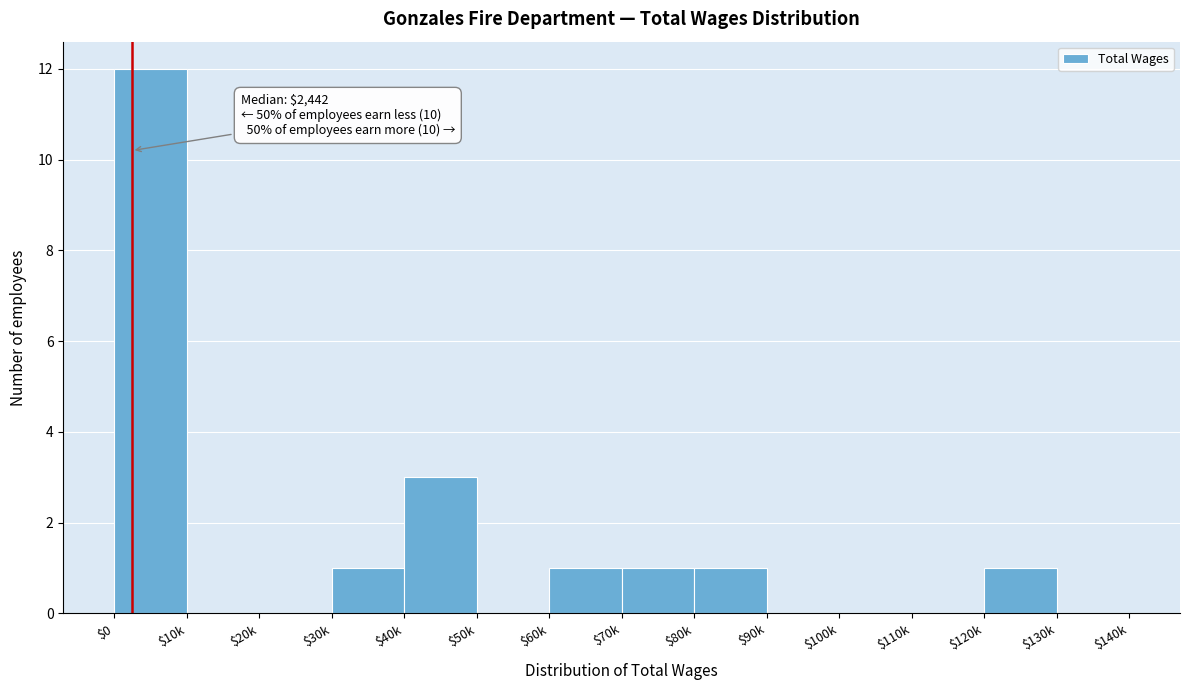

What is the greatest value displayed?

12